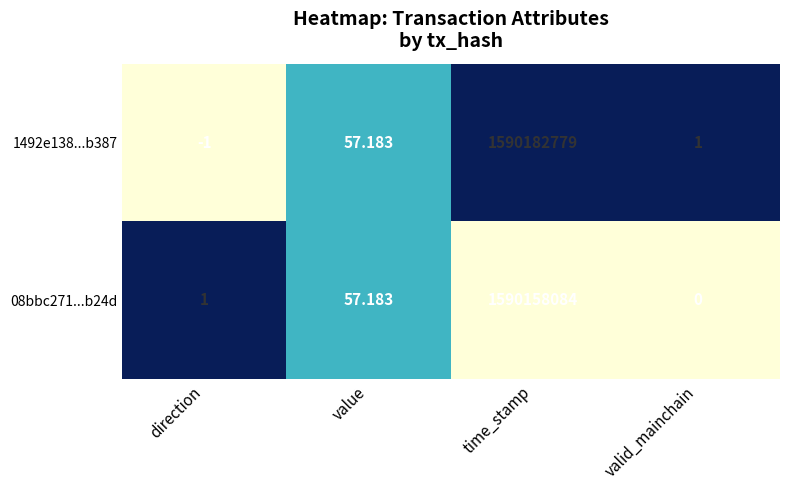

List the labels in order of 1492e138...b387 value, smallest first.

direction, valid_mainchain, value, time_stamp